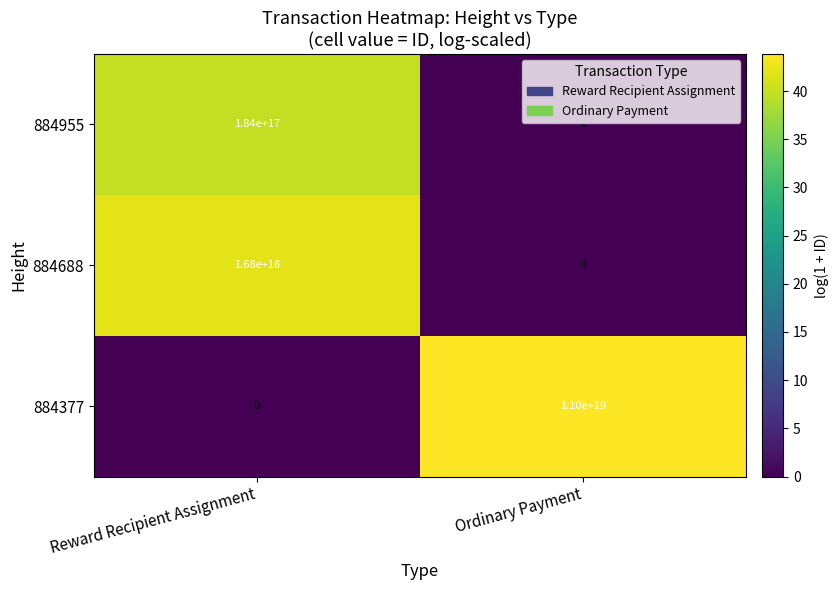

Which series changed the most between Reward Recipient Assignment and Ordinary Payment?

884377